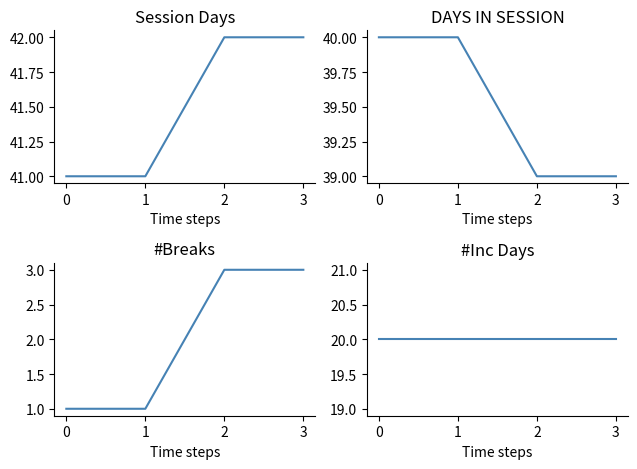

True or false: #Breaks has more than 2 points higher than both neighbors.

False